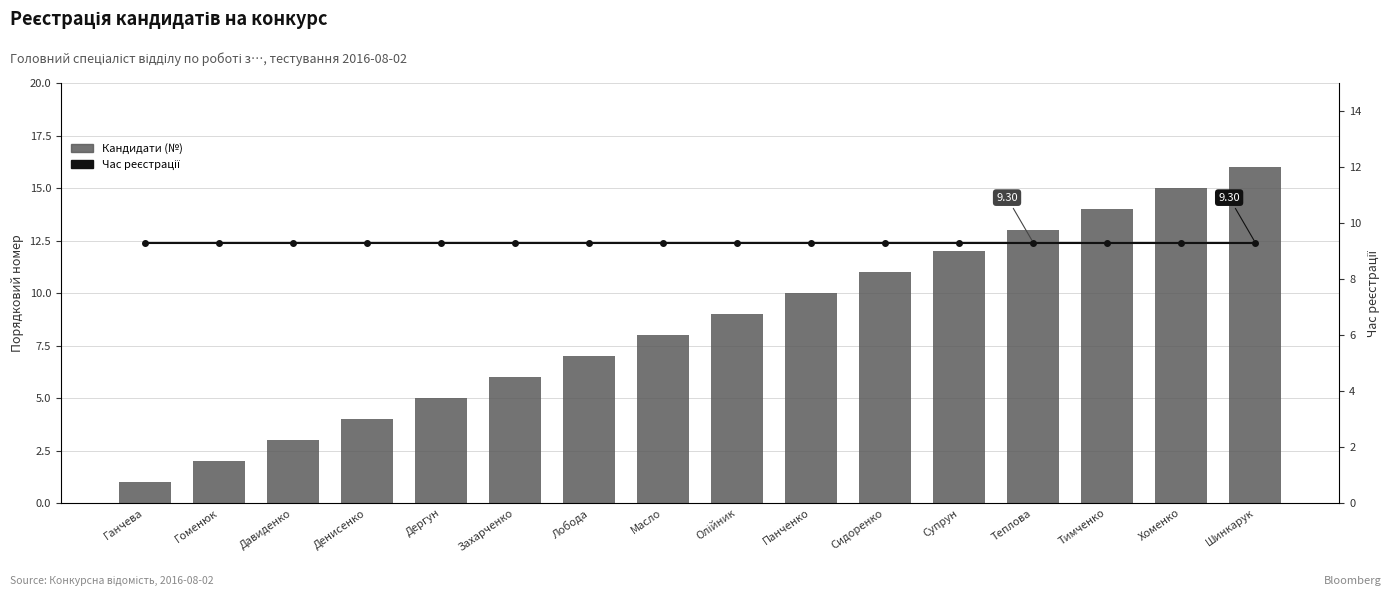

Between Супрун and Тимченко, which is larger?

Тимченко